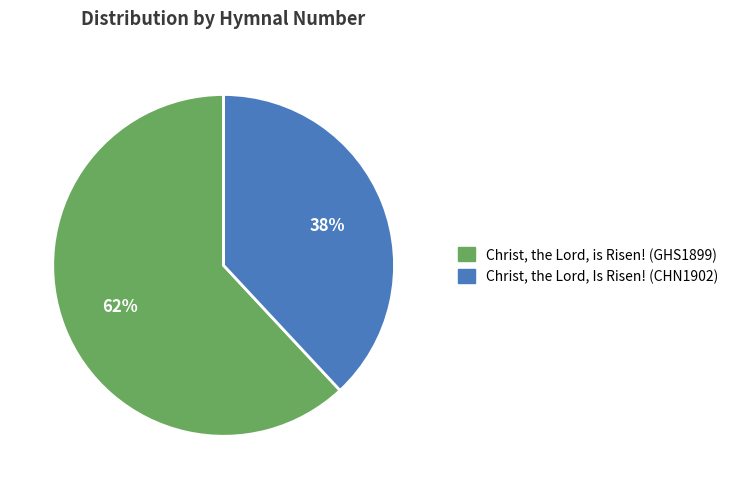

Which slice is the largest?

Christ, the Lord, is Risen! (GHS1899)